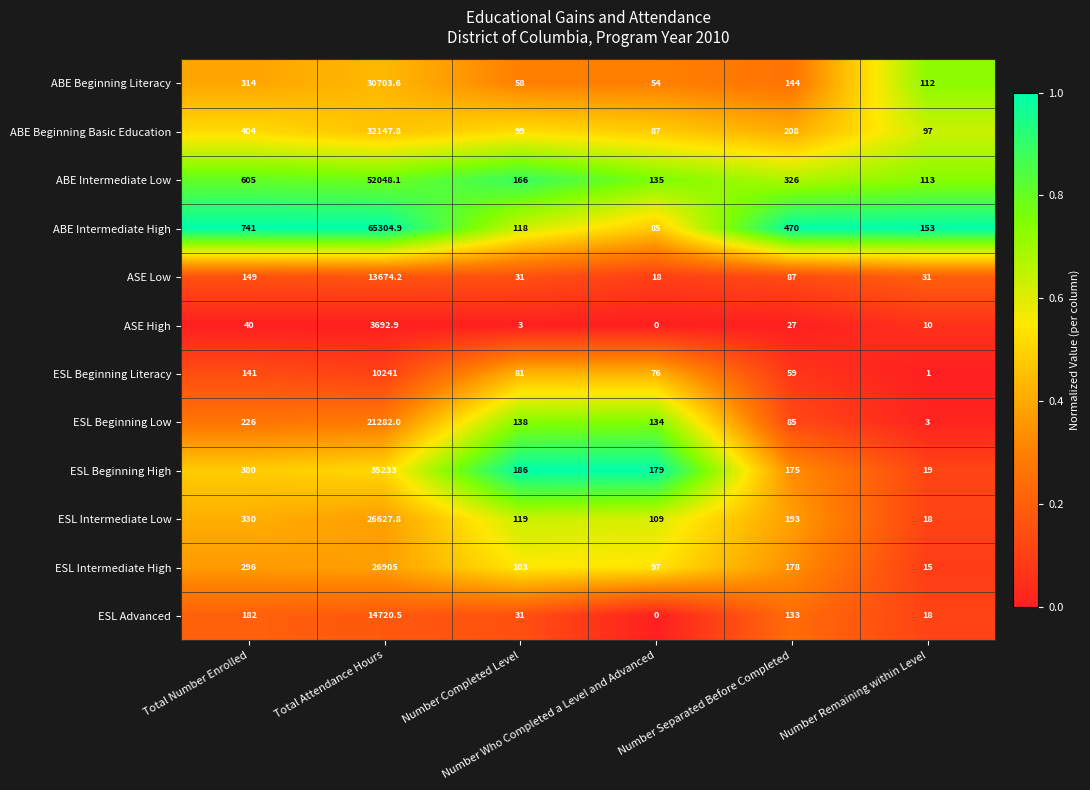

What is the spread (max minus min) of values at Number Separated Before Completed?

443.0